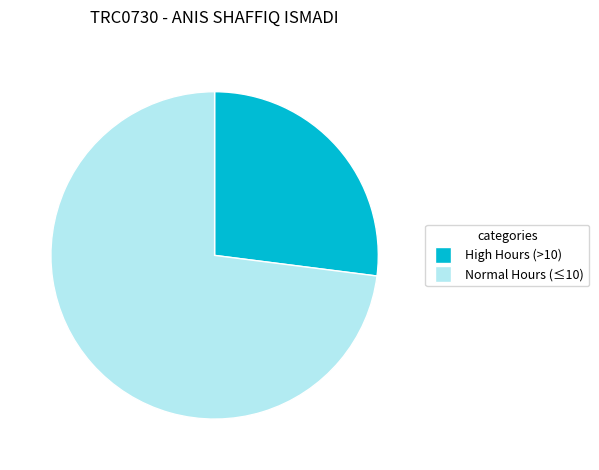

Is High Hours (>10) the majority of the pie?

No